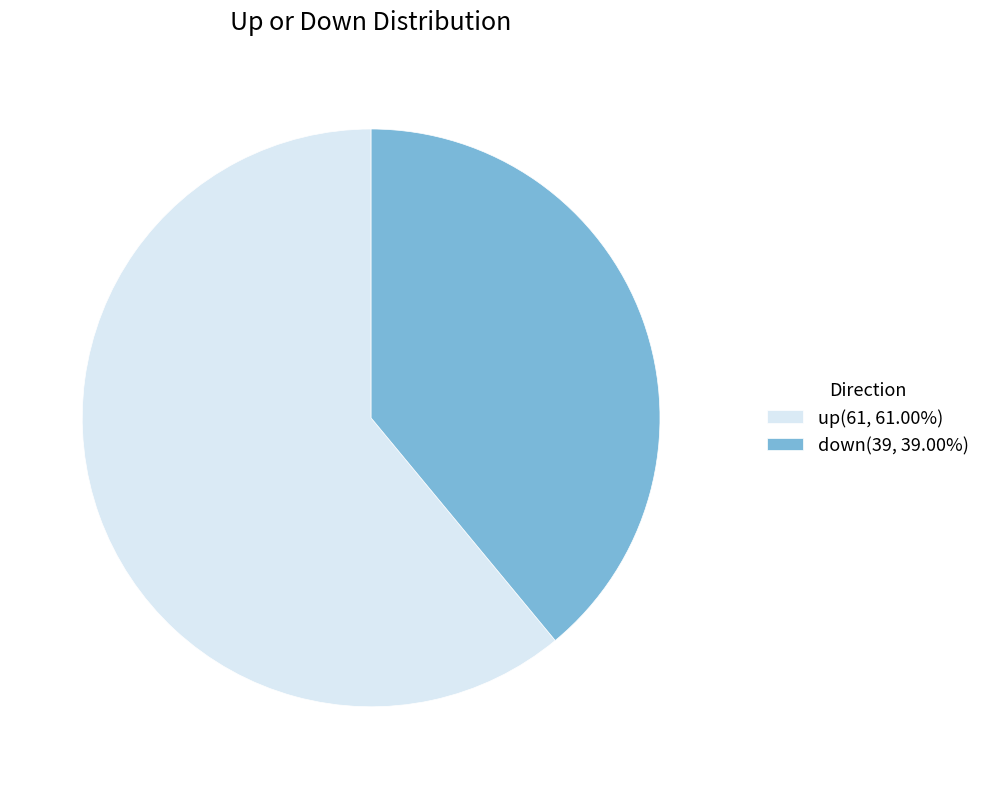

The up slice represents 75% of the pie. True or false?

False